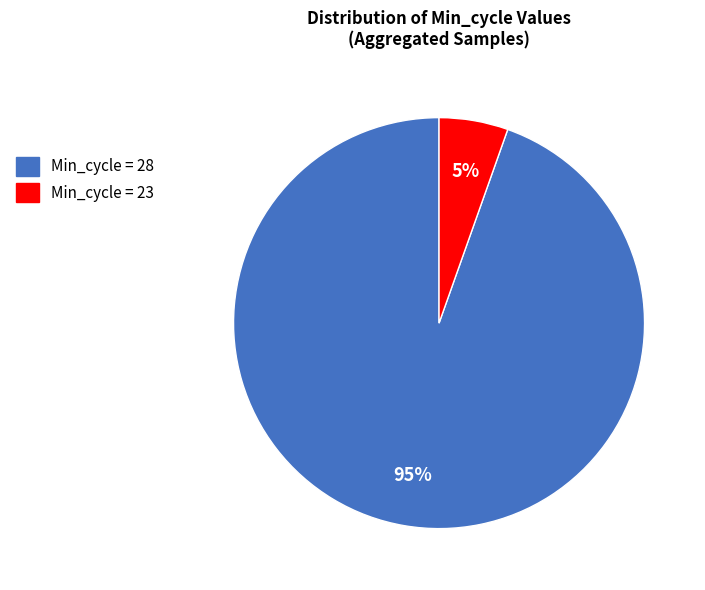

To the nearest percent, what is the average slice percentage?

50%